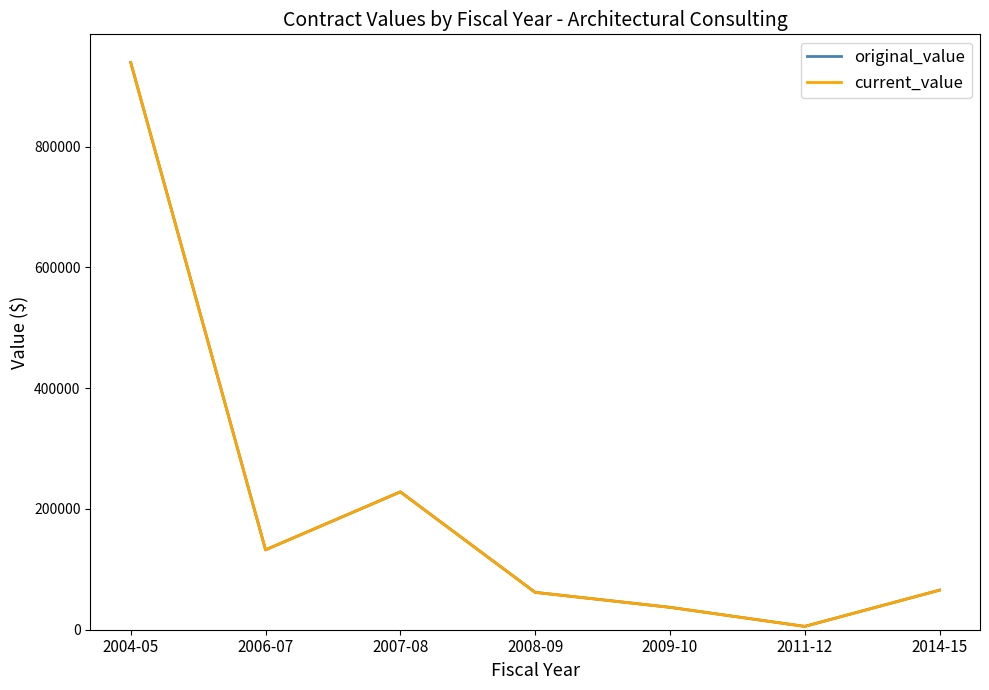

Is this an area chart (filled region under the line)?

No